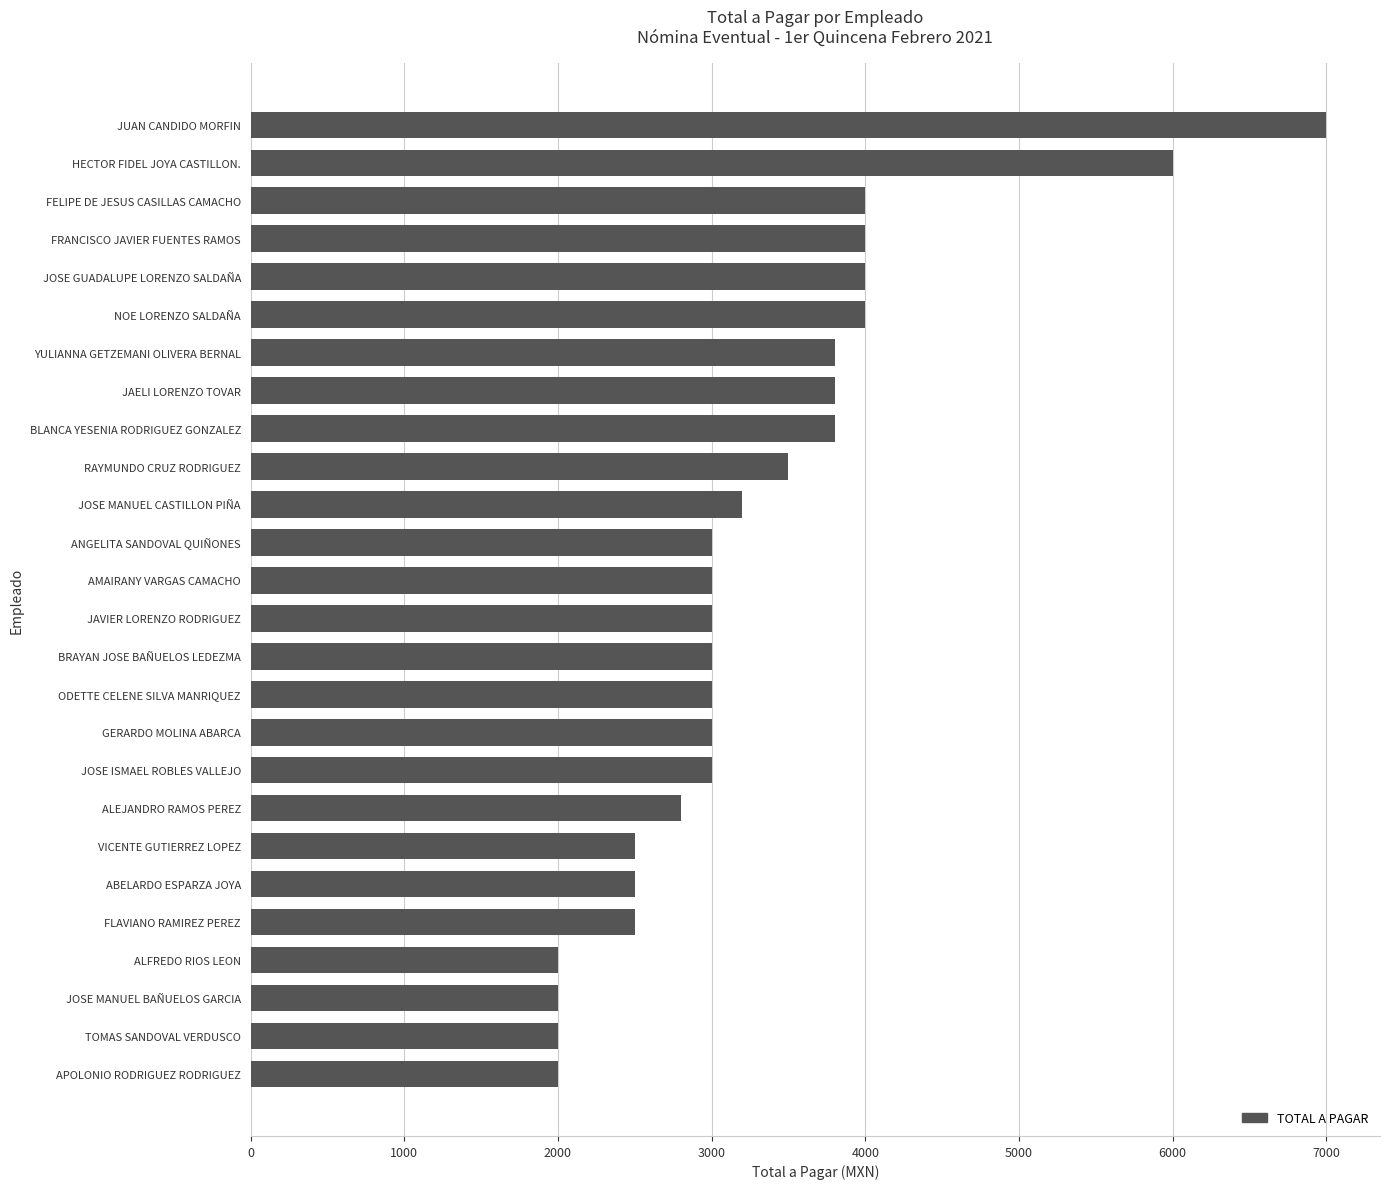

What is the ratio of the value at FRANCISCO JAVIER FUENTES RAMOS to the value at JOSE ISMAEL ROBLES VALLEJO?

1.3